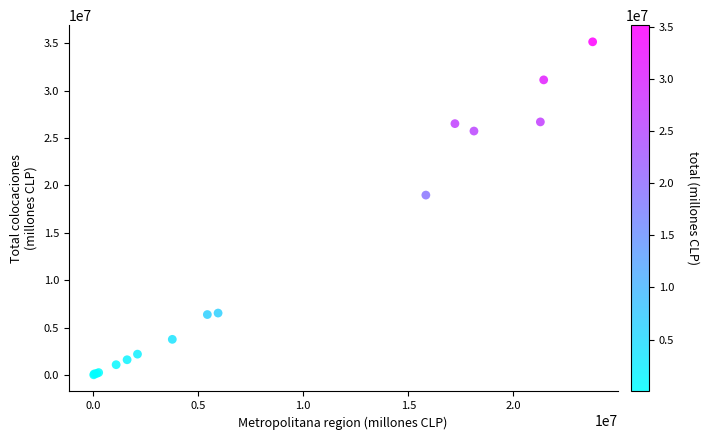

What Y value in the scatter plot is closest to 17584346?

18978415.4